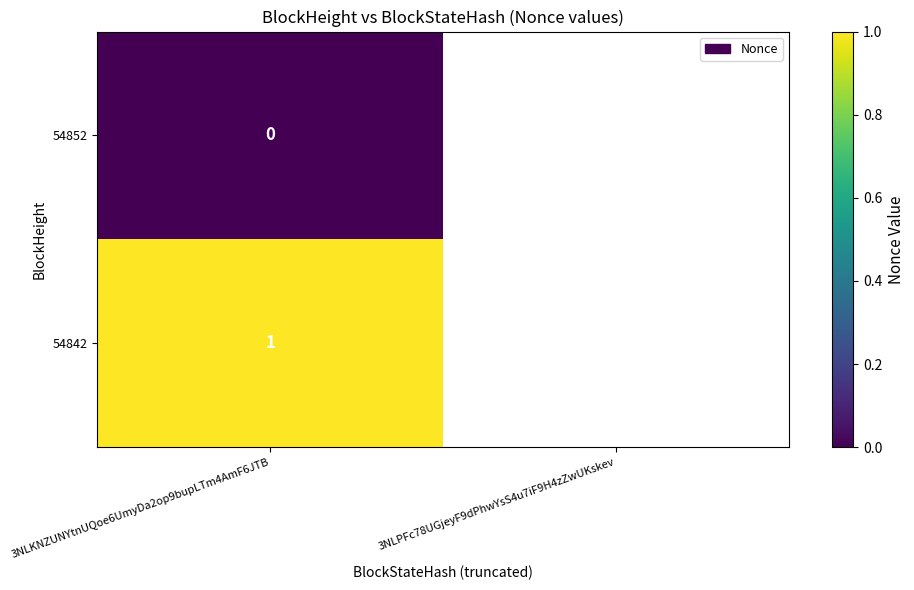

True or false: 54842 has a value of 1 at 3NLKNZUNYtnUQoe6UmyDa2op9bupLTm4AmF6JTB.

True